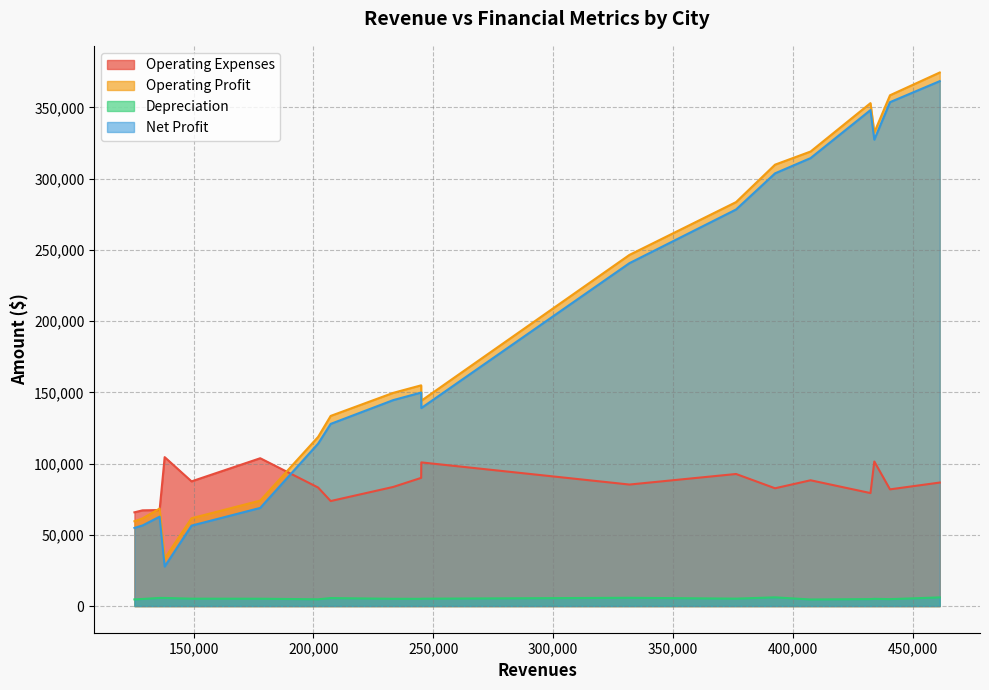

What is the difference between the maximum and minimum values in the Operating Profit series?

341129